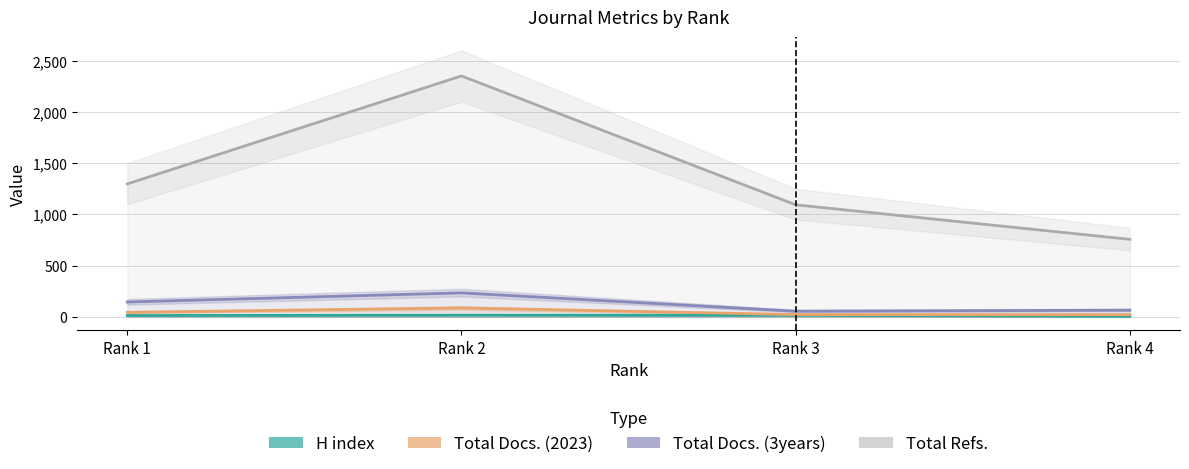

Is it true that H index equals 16 at Rank 3?

True